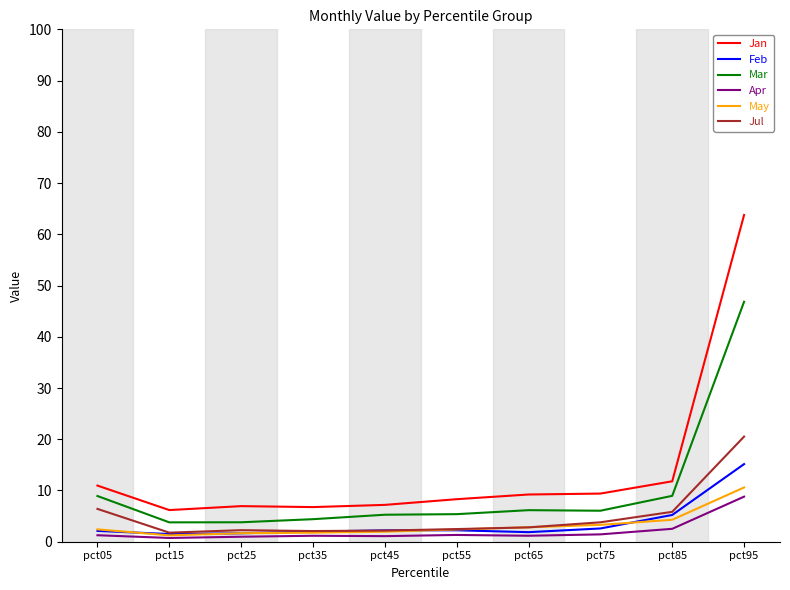

Which category has the highest value in the Jul series?

pct95